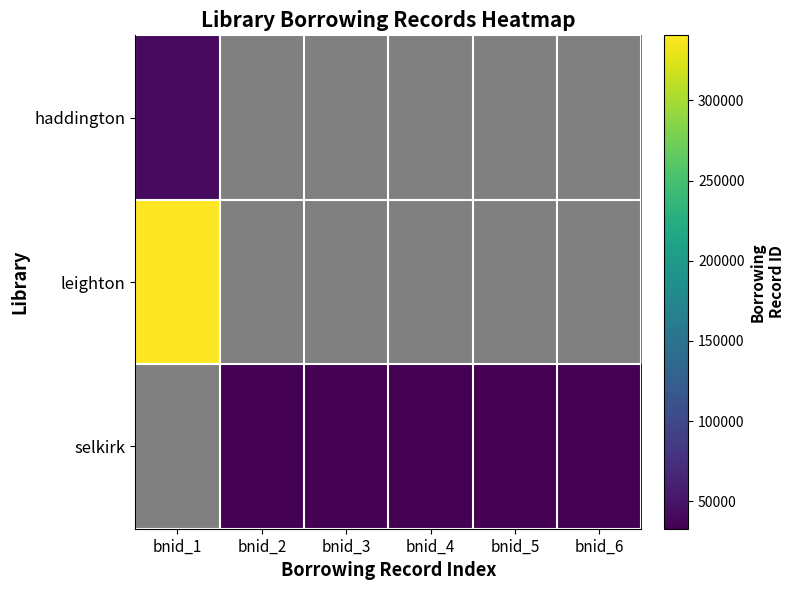

At how many categories does at least one series exceed 137589?

1